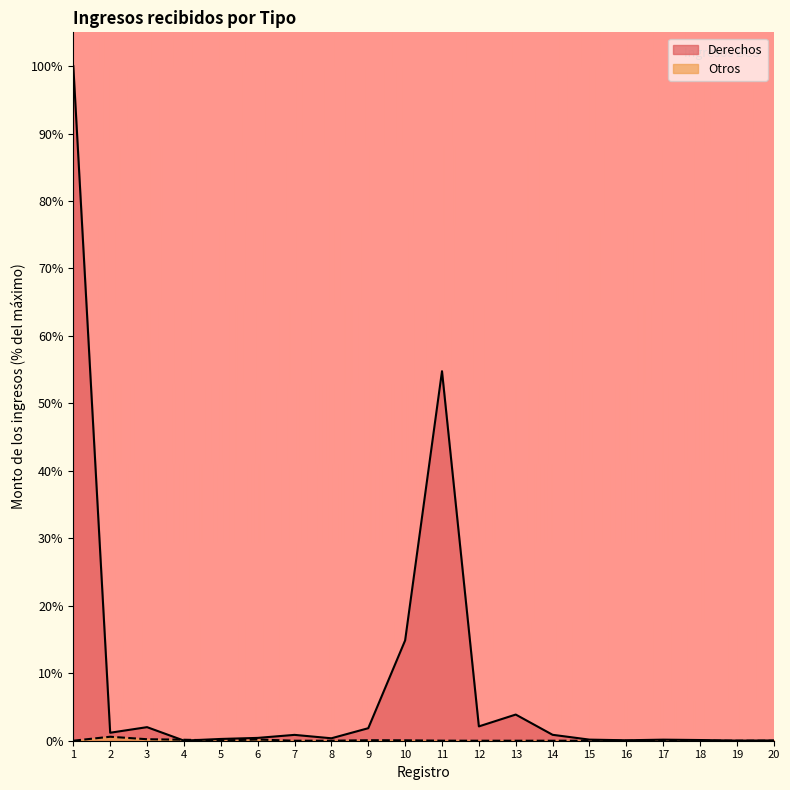

Is it true that Otros equals 0.6 at 2?

True